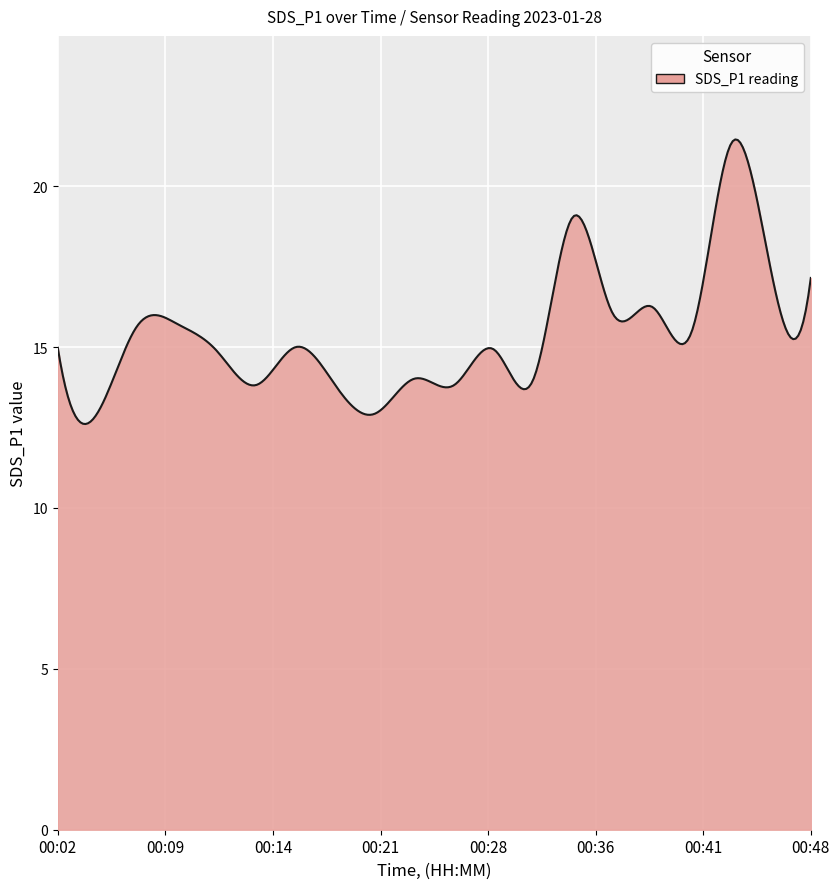

How many series are shown in this chart?

1